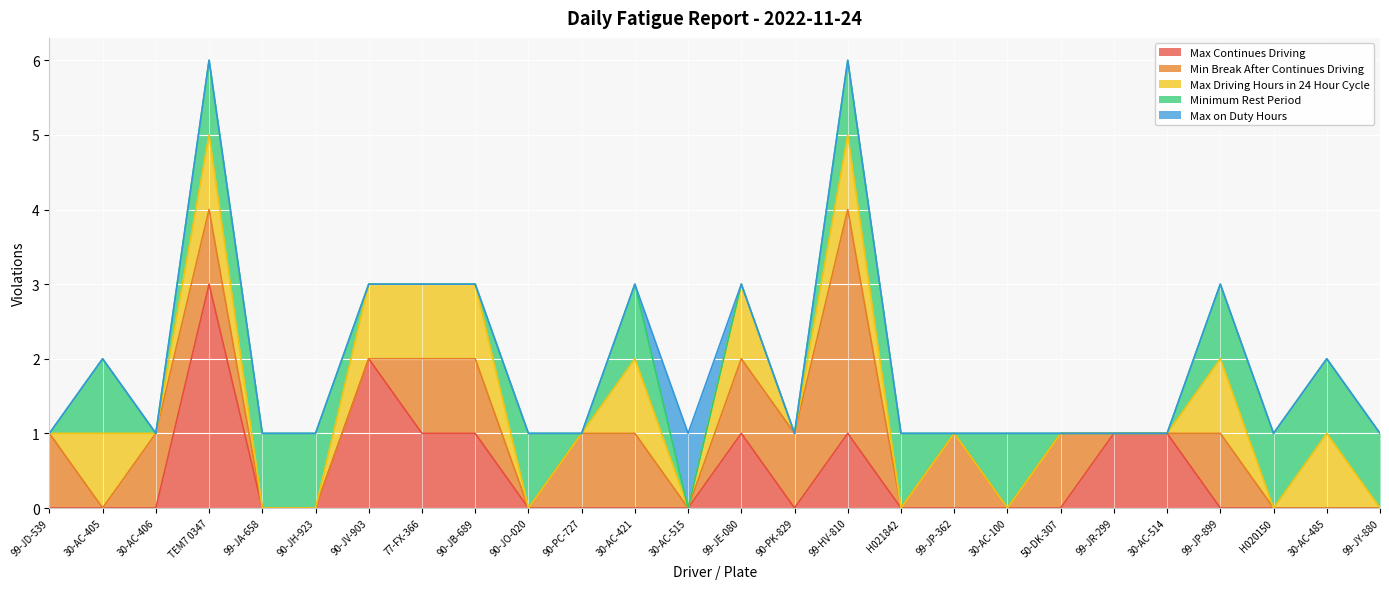

List the series in order of their peak value, highest first.

Max Continues Driving, Min Break After Continues Driving, Max Driving Hours in 24 Hour Cycle, Minimum Rest Period, Max on Duty Hours